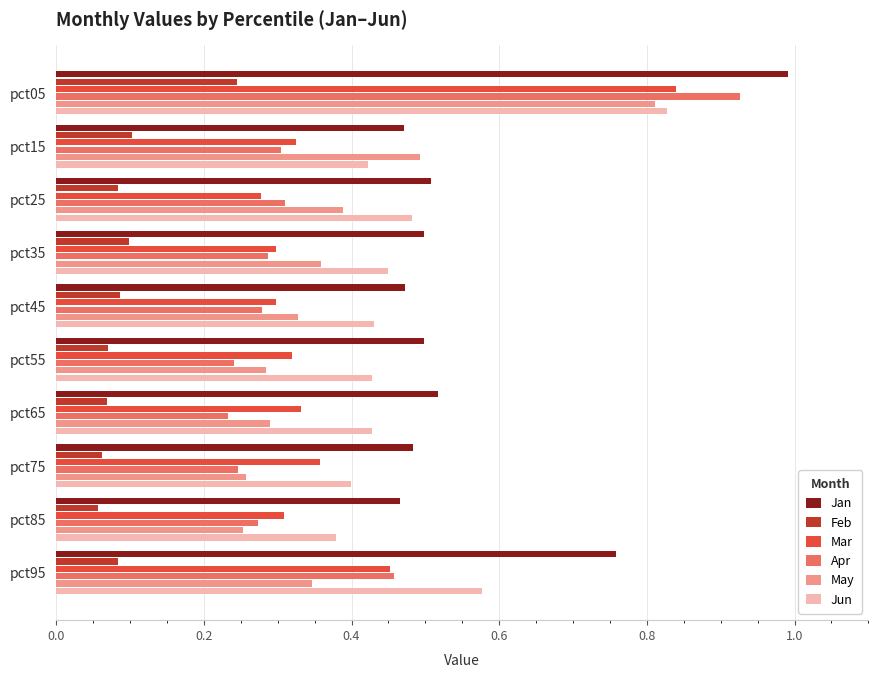

Is it true that Jan equals 0.5 at pct15?

True